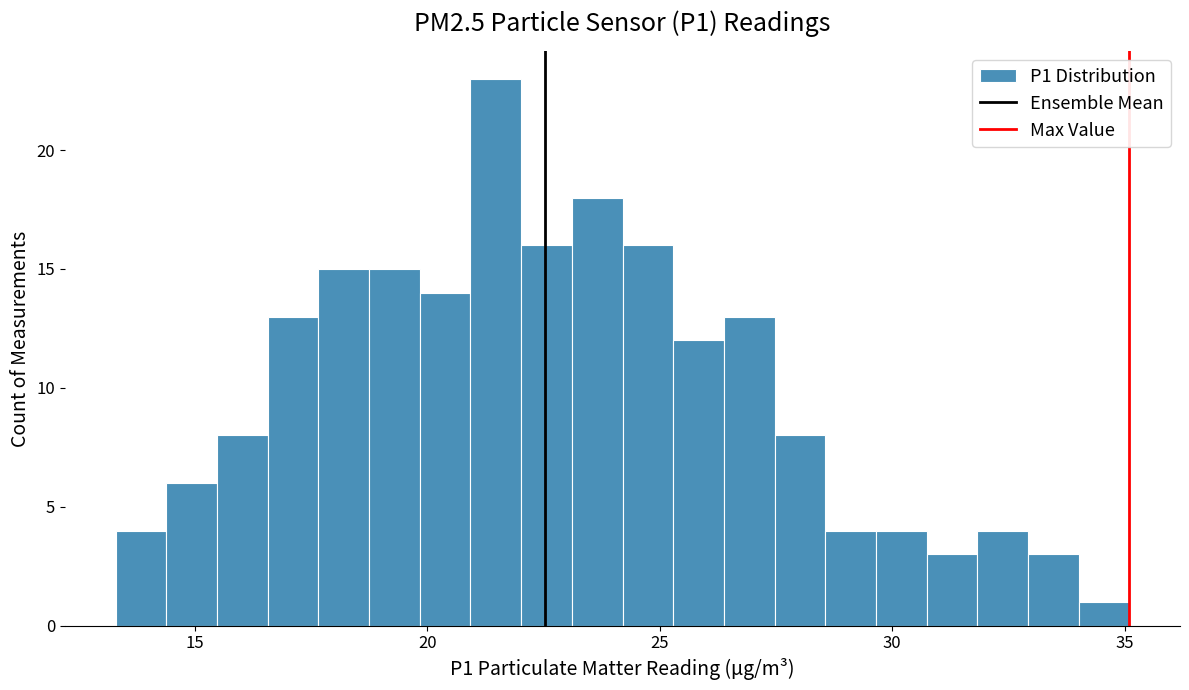

Read against the x-axis, roughly where is the centre of the tallest bar?

21.5